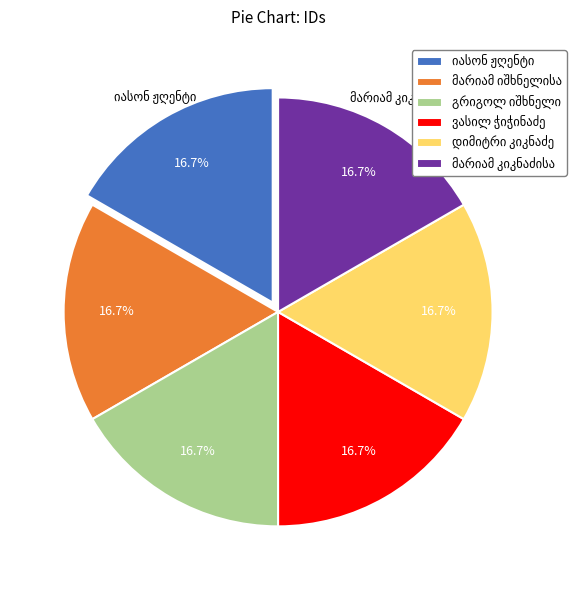

Is there any slice that represents more than half of the pie?

No